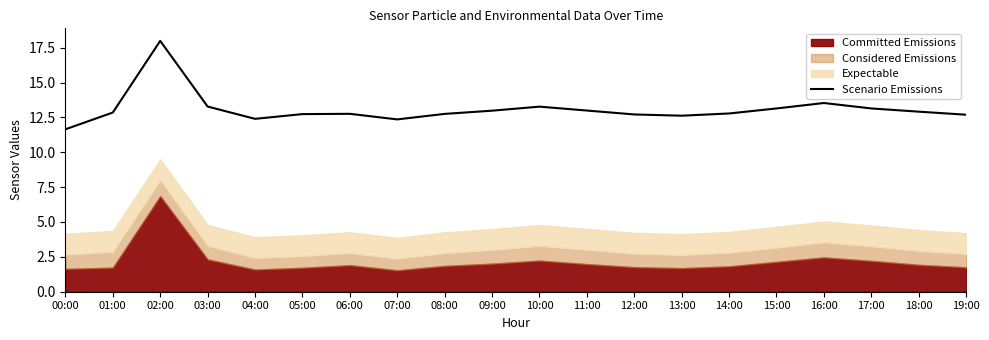

What is the ratio of the value at 11:00 to the value at 09:00?

1.0